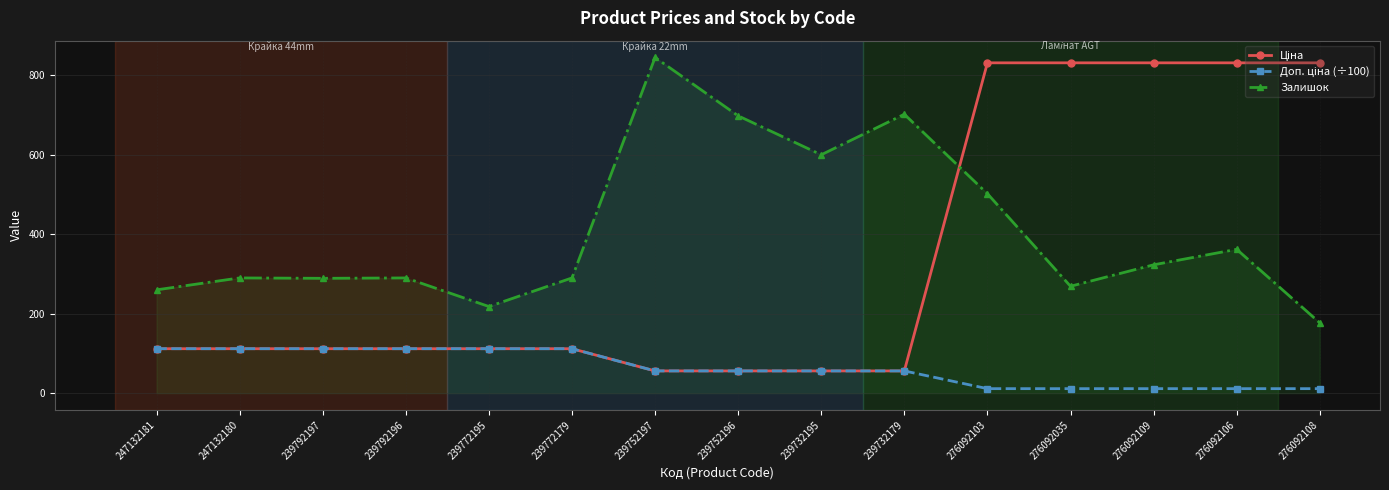

Which series has the largest total across all categories?

Залишок